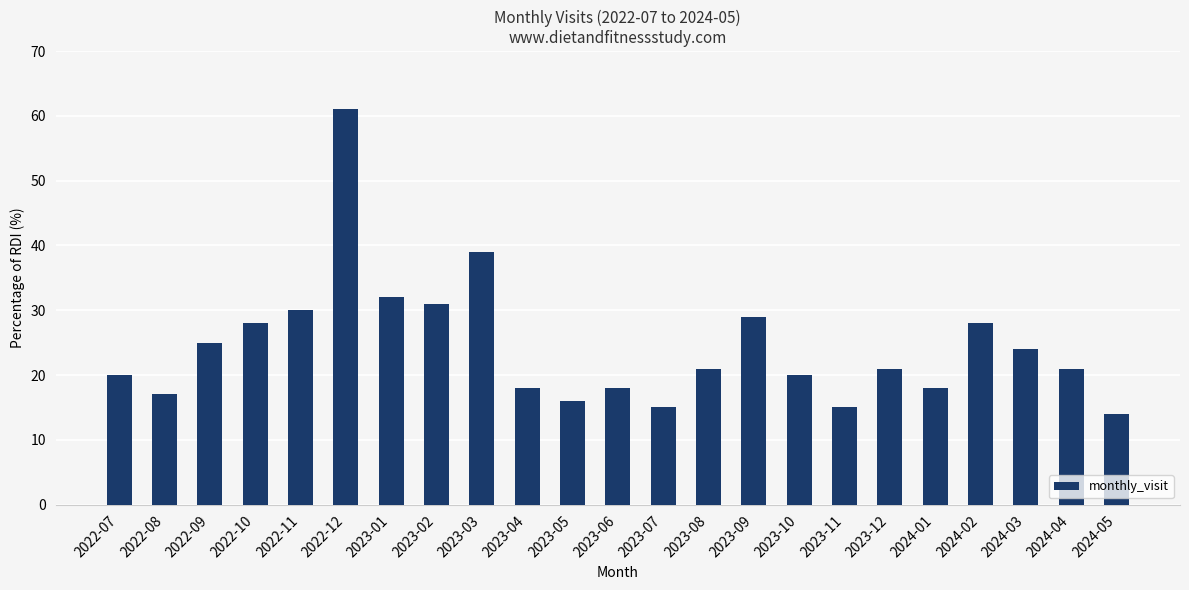

Reading right to left, transcribe all the data shown in this chart.

2024-05=14	2024-04=21	2024-03=24	2024-02=28	2024-01=18	2023-12=21	2023-11=15	2023-10=20	2023-09=29	2023-08=21	2023-07=15	2023-06=18	2023-05=16	2023-04=18	2023-03=39	2023-02=31	2023-01=32	2022-12=61	2022-11=30	2022-10=28	2022-09=25	2022-08=17	2022-07=20